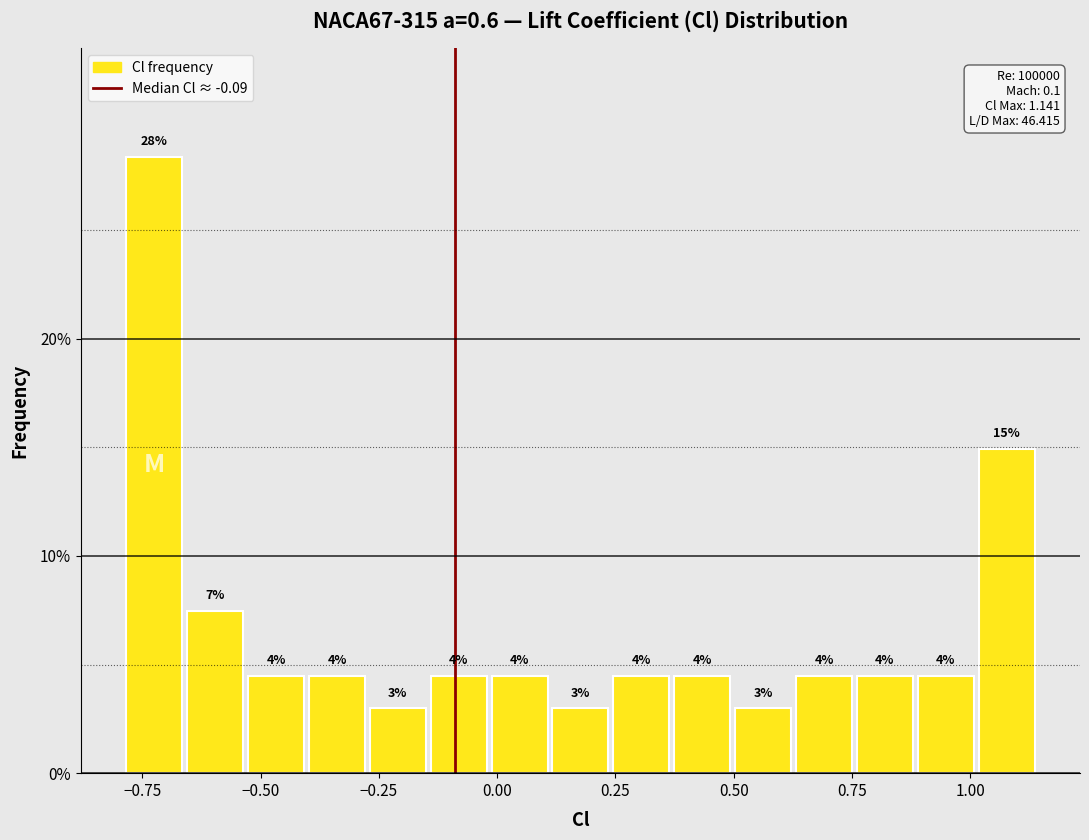

Around what value on the x-axis is the tallest bar? Give the approximate position of its centre, as read against the axis.

-0.70